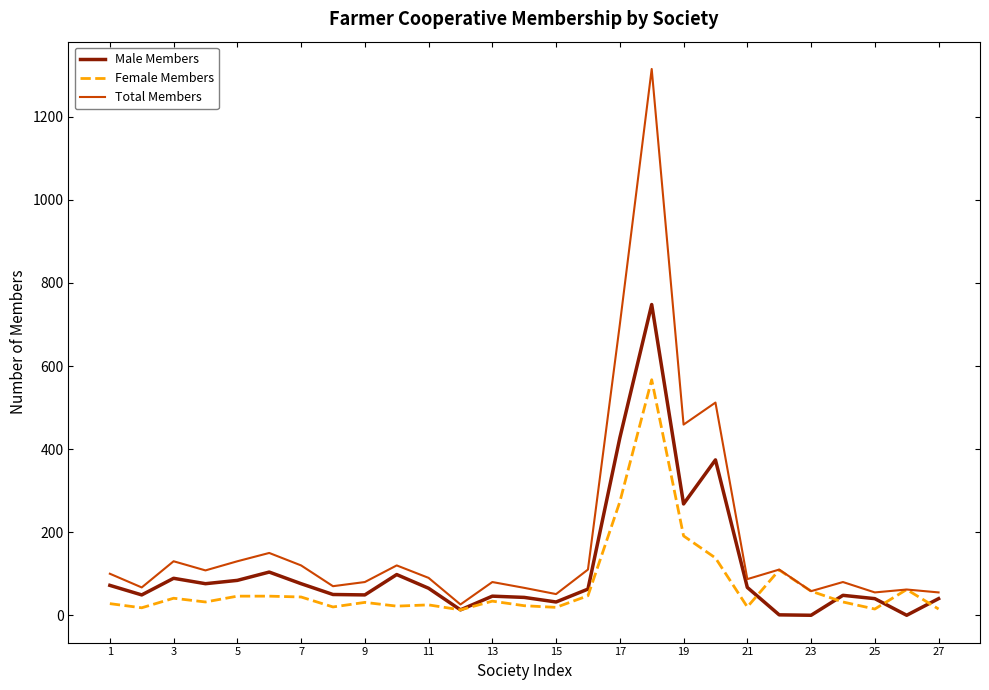

In Female Members, how many points are lower than both neighbors (excluding endpoints)?

8